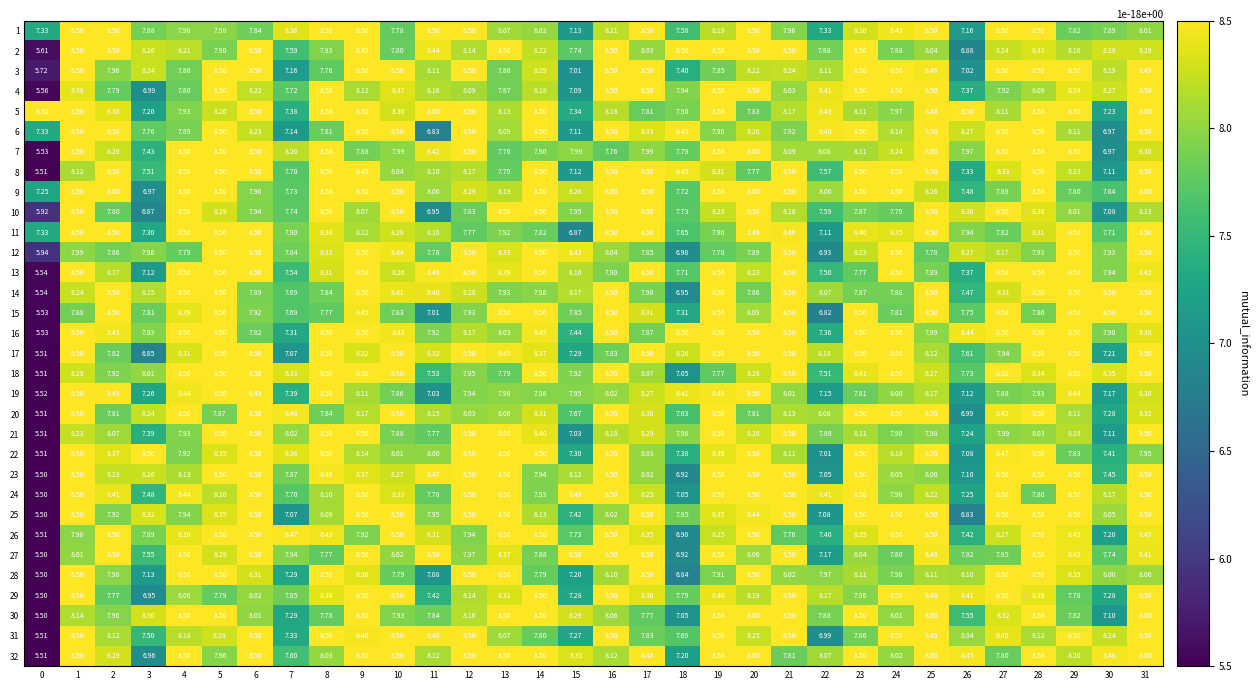

Is the value of 23 at 8 greater than the value of 24 at 15?

No